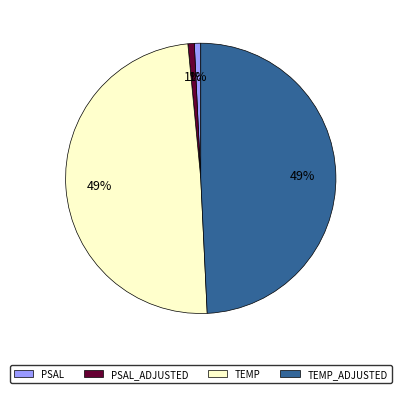

How many slices are in this pie chart?

4